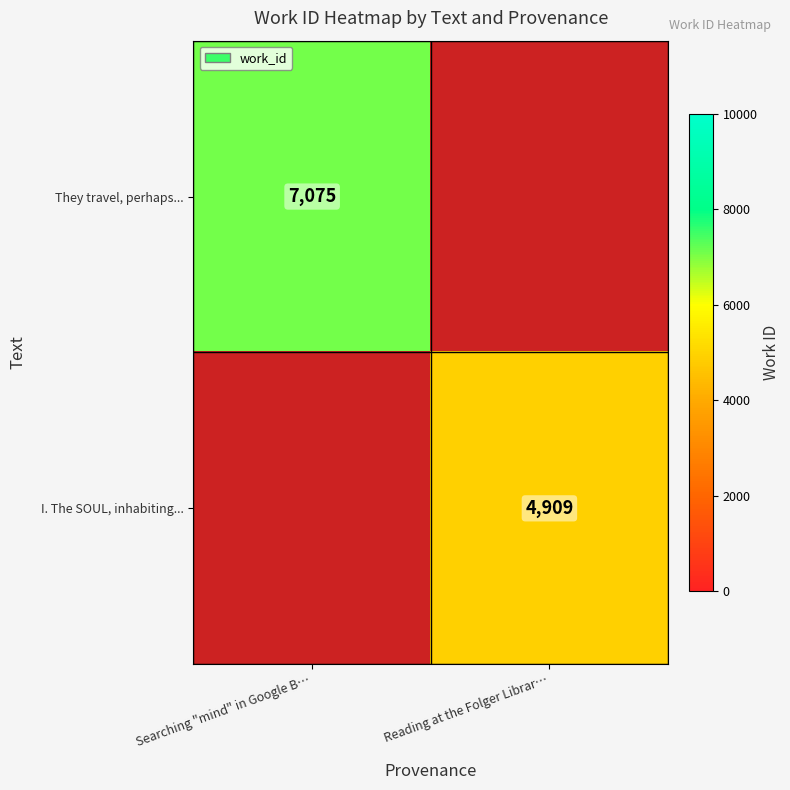

The value of I. The SOUL, inhabiting... at Reading at the Folger Librar… is 7434. True or false?

False